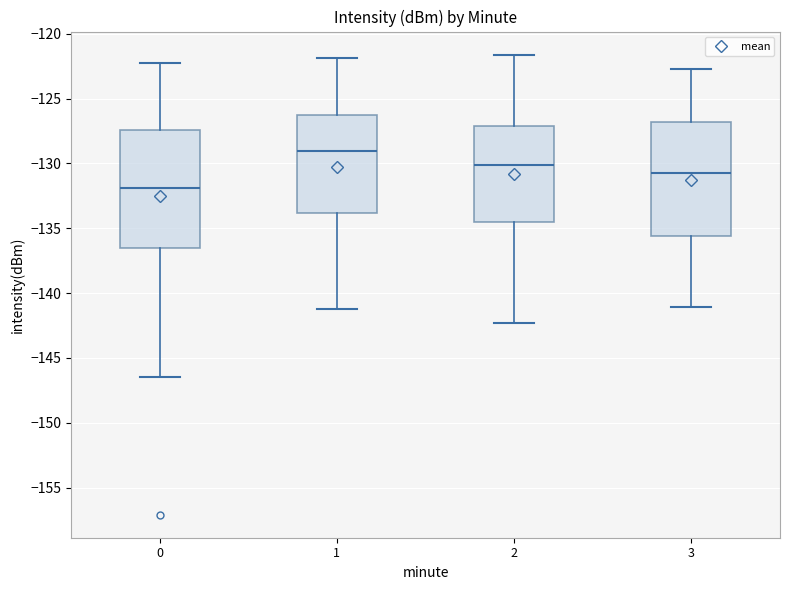

Reading left to right, read every box against the y-axis: the position of its median line, the range the box covers, and the ends of its whiskers. The values are not printed on the chart, so give them approximately, as read against the axis.

0: median -132.0, box -136.5 to -127.5, whiskers -146.5 to -122.0
1: median -129.0, box -134.0 to -126.5, whiskers -141.0 to -122.0
2: median -130.0, box -134.5 to -127.0, whiskers -142.5 to -121.5
3: median -130.5, box -135.5 to -127.0, whiskers -141.0 to -122.5